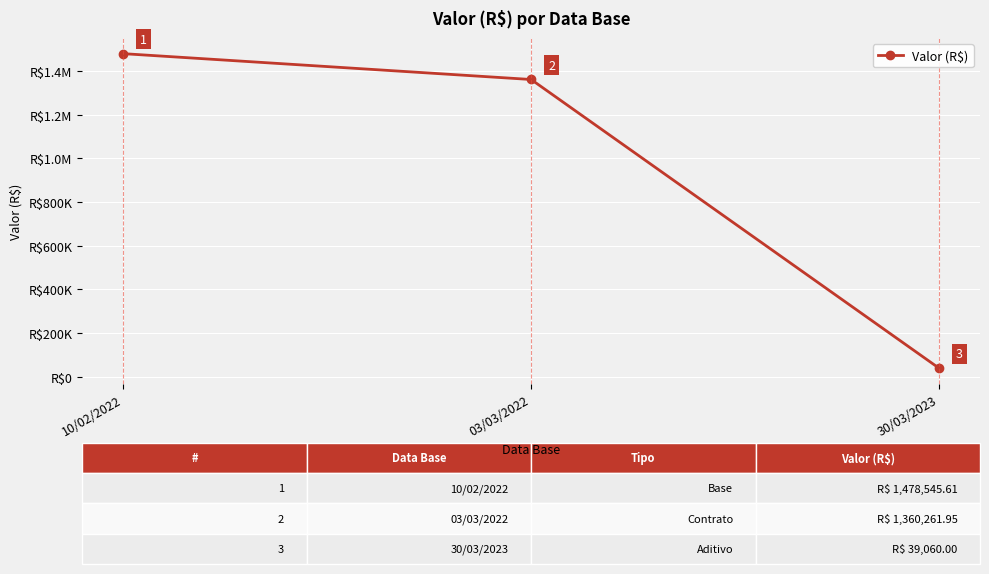

What is the maximum value shown in the chart?

1478545.6